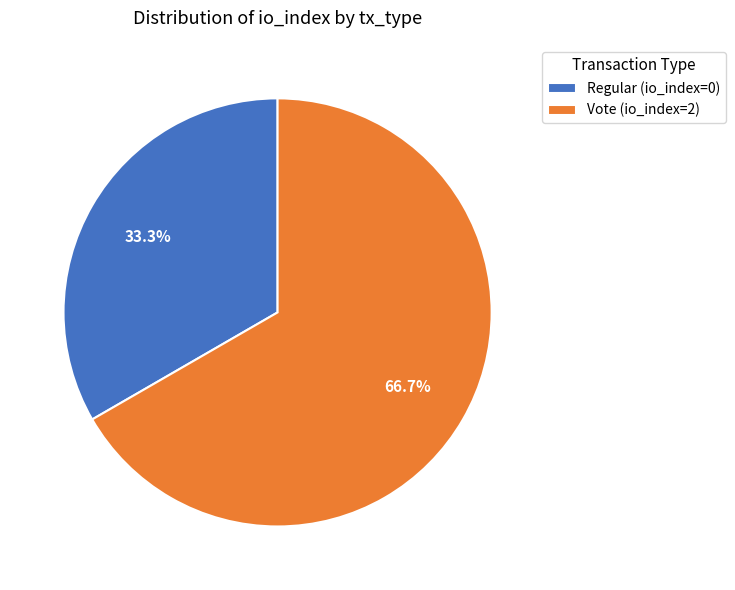

Is there any slice that represents more than half of the pie?

Yes